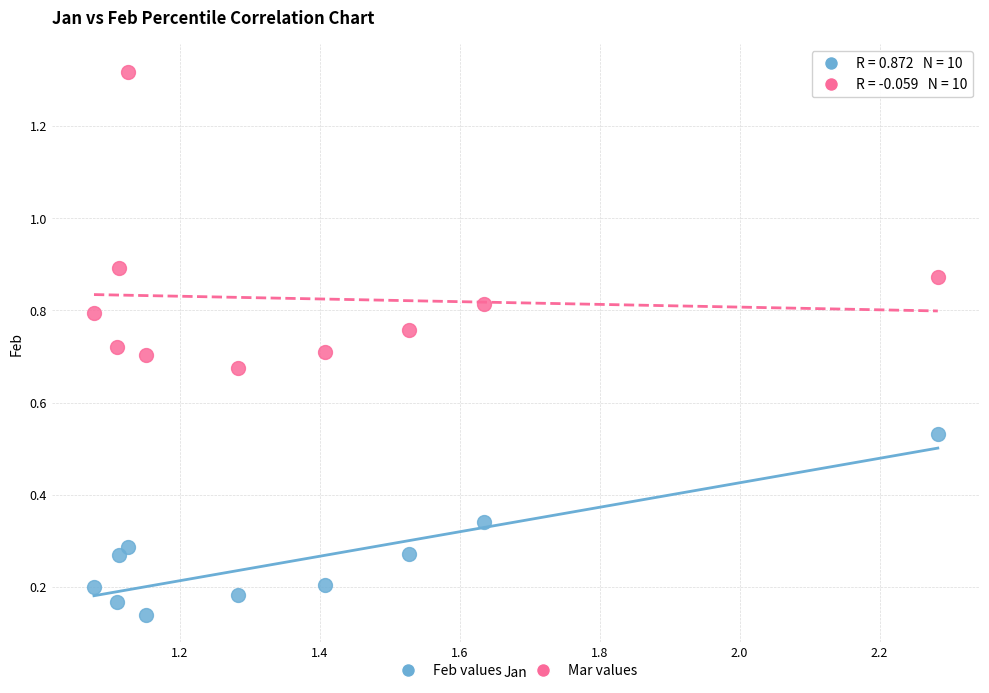

Across all data points, what is the range of X values (max minus min)?

1.2